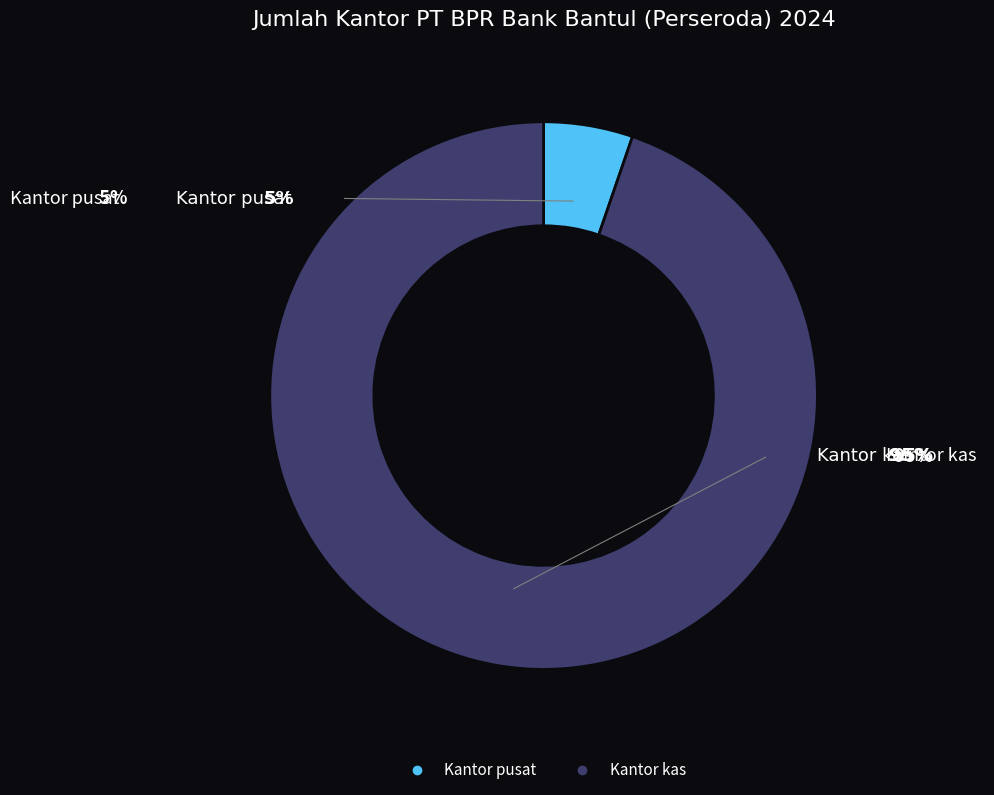

To the nearest percent, what is the difference between the Kantor pusat and Kantor kas slice percentages?

89%